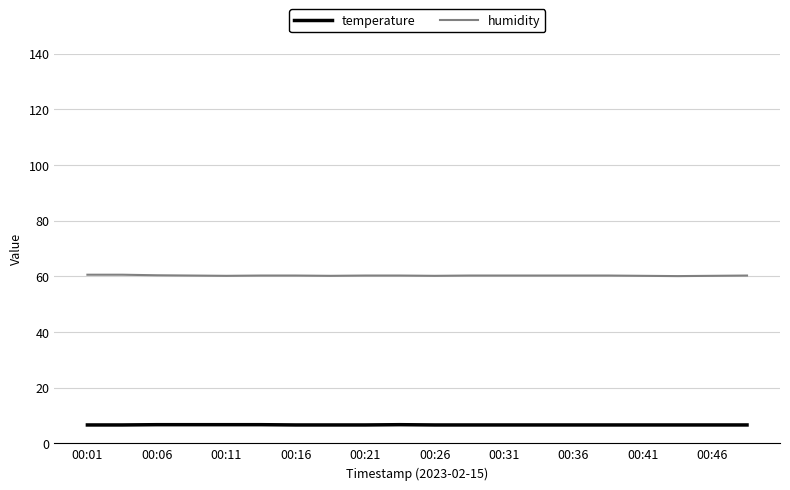

Which series has the largest range (max minus min)?

humidity